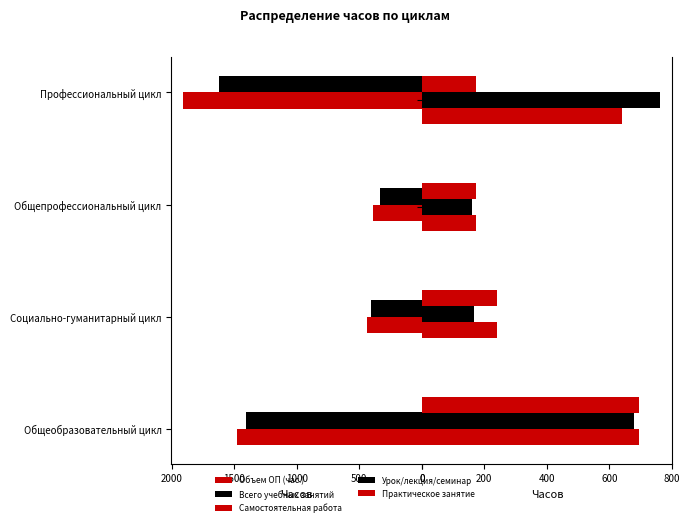

What is the average value of the Урок/лекция/семинар series?

442